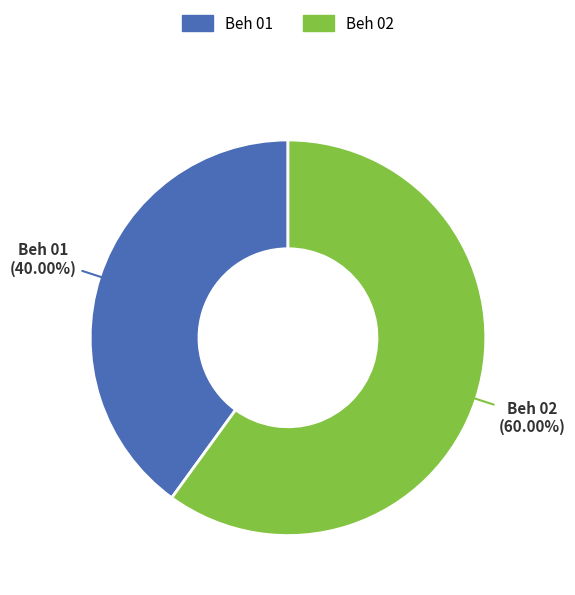

What is the ratio of the value at Beh 02 to the value at Beh 01?

1.5